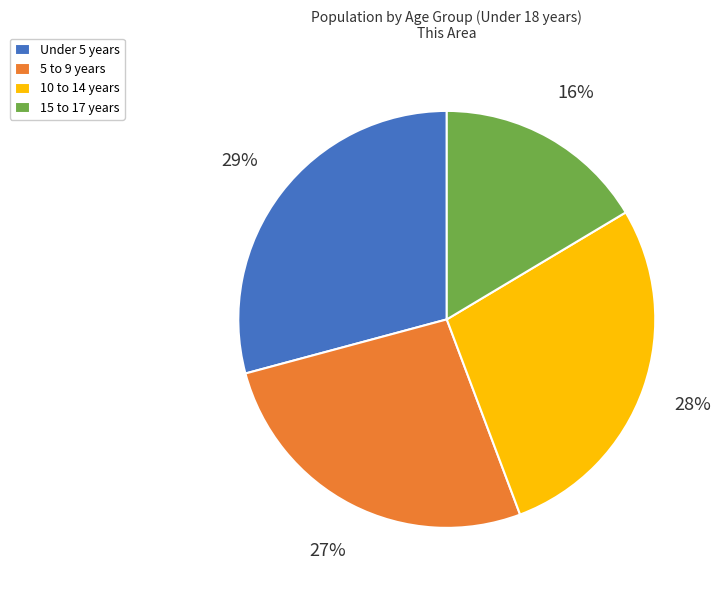

What is the largest slice in the pie chart?

Under 5 years